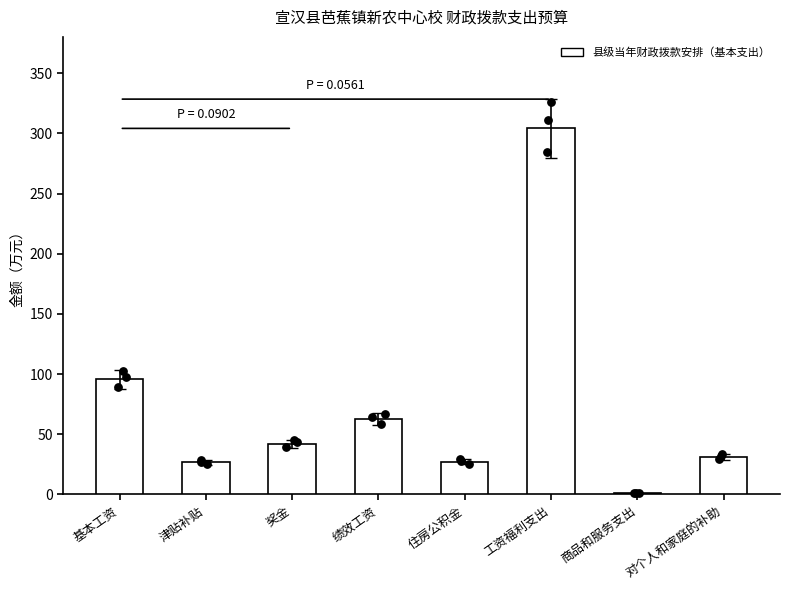

Between 基本工资 and 奖金, which is larger?

基本工资